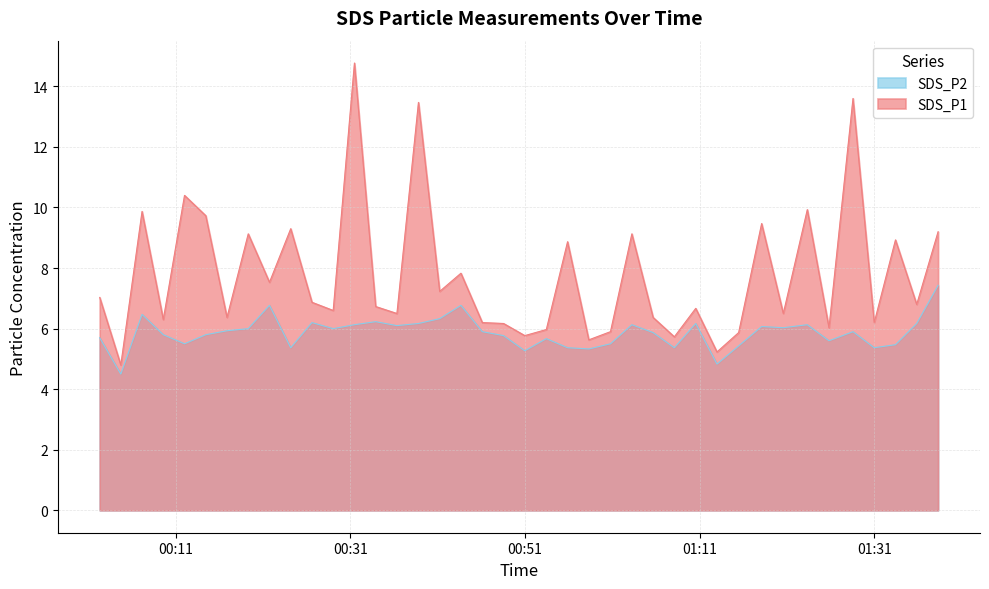

What is the total value across all series at 2023/09/11 01:35:52?

13.0